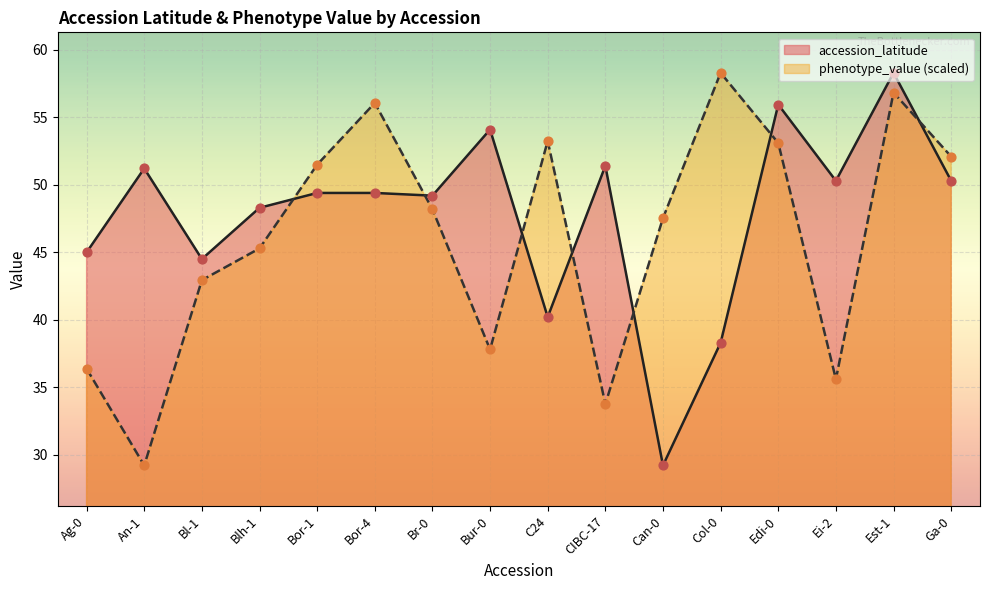

At how many categories does at least one series exceed 40?

16